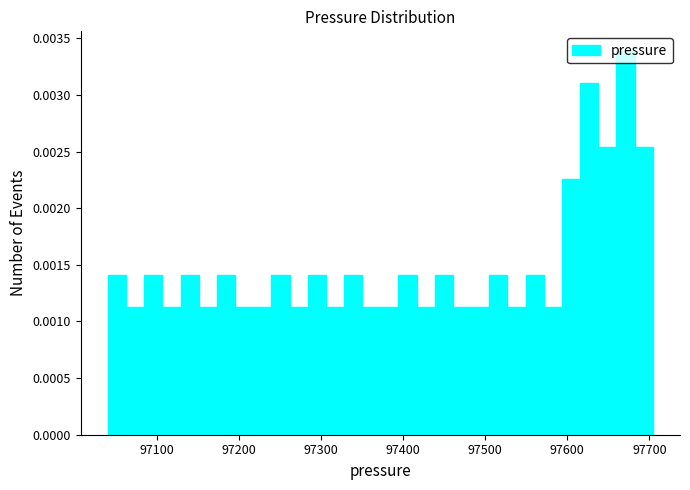

Read against the x-axis, roughly where is the centre of the tallest bar?

97670